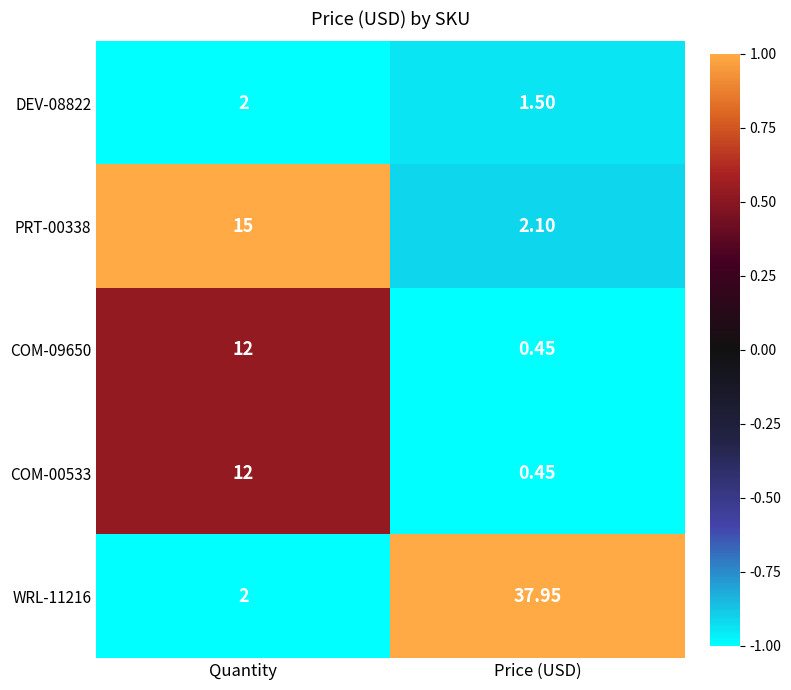

Which series has the widest spread of values?

WRL-11216